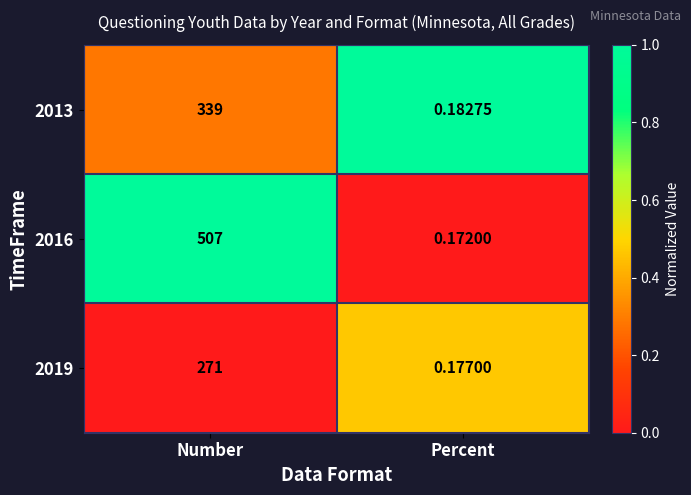

Rank the categories by 2019 value from highest to lowest.

Number, Percent